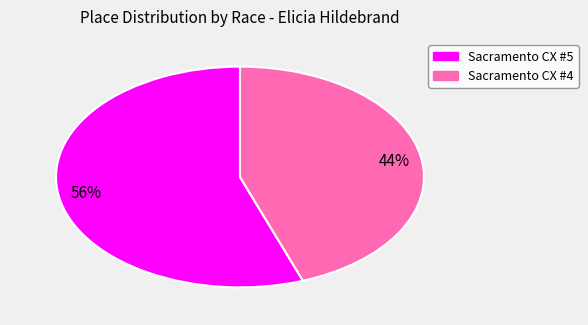

The Sacramento CX #5 slice represents 48% of the pie. True or false?

False